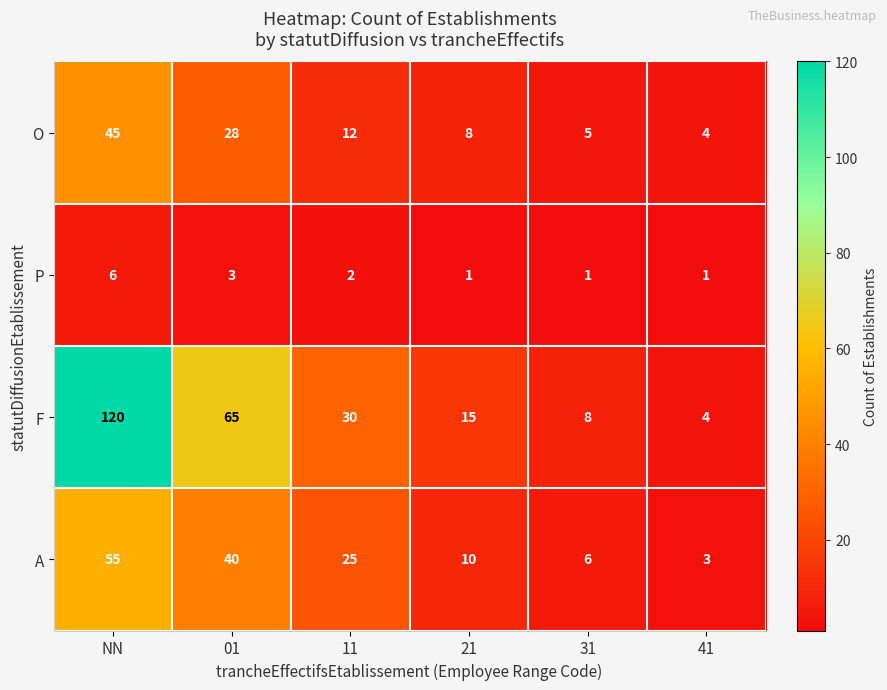

Where does the P series first go above 2?

NN